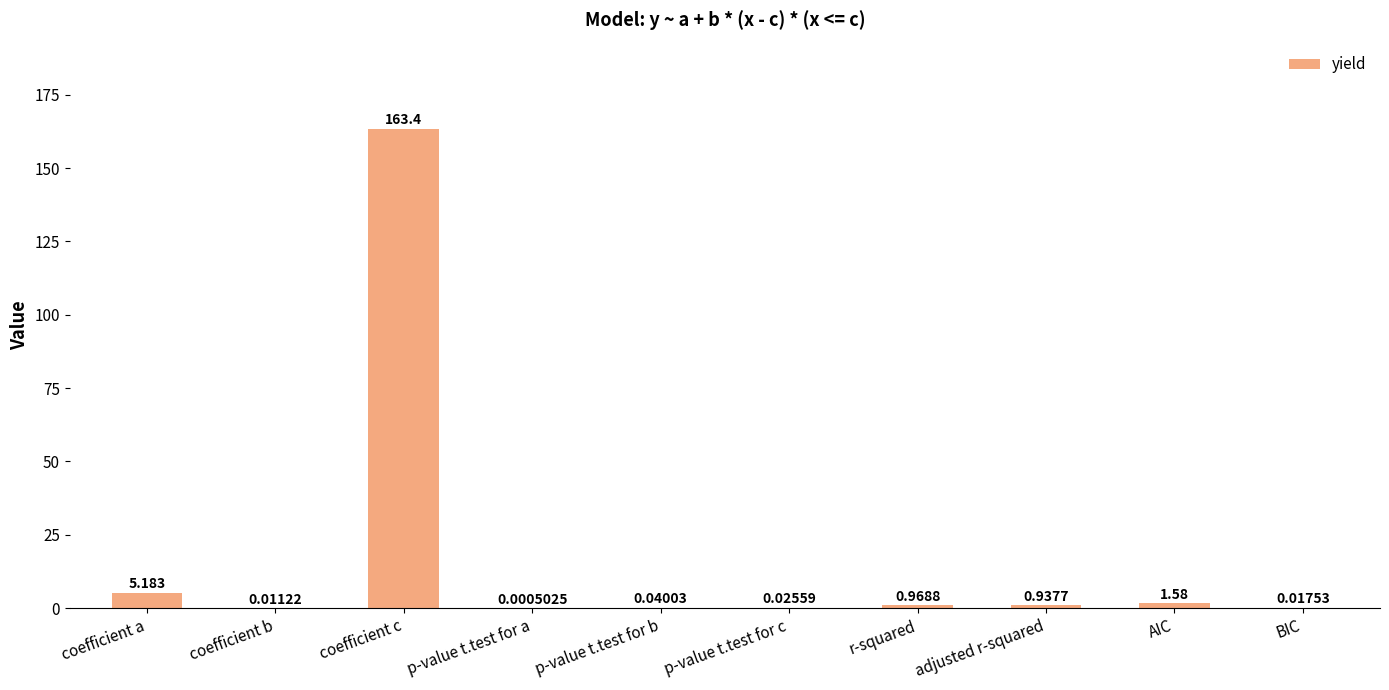

Which has a higher value, p-value t.test for b or AIC?

AIC